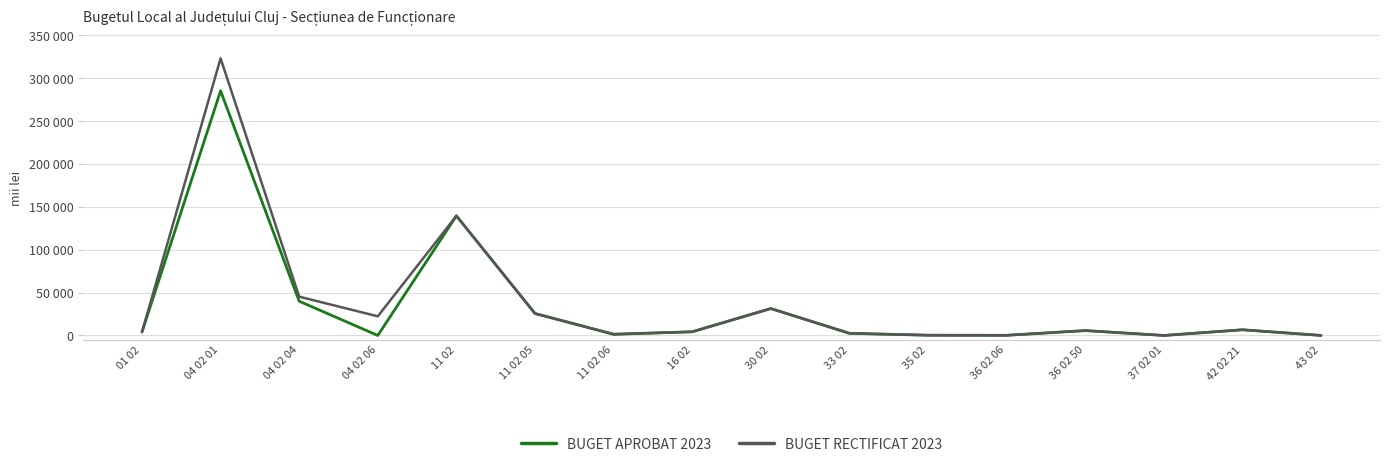

Reading left to right, transcribe all the data shown in this chart.

BUGET APROBAT 2023: 01 02=4000.0	04 02 01=285412.0	04 02 04=39957.0	04 02 06=0.0	11 02=139569.0	11 02 05=25619.0	11 02 06=1420.0	16 02=4300.0	30 02=31400.0	33 02=2518.0	35 02=300.0	36 02 06=180.0	36 02 50=5700.0	37 02 01=12.0	42 02 21=6640.0	43 02=50.0
BUGET RECTIFICAT 2023: 01 02=4000.0	04 02 01=323305.0	04 02 04=45263.0	04 02 06=22357.2	11 02=139569.0	11 02 05=25619.0	11 02 06=1420.0	16 02=4300.0	30 02=31400.0	33 02=2518.0	35 02=300.0	36 02 06=180.0	36 02 50=5700.0	37 02 01=12.0	42 02 21=6640.0	43 02=50.0